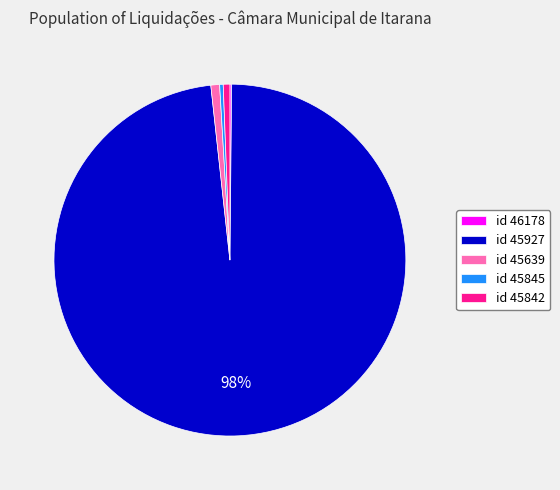

Is there a majority slice in this chart?

Yes